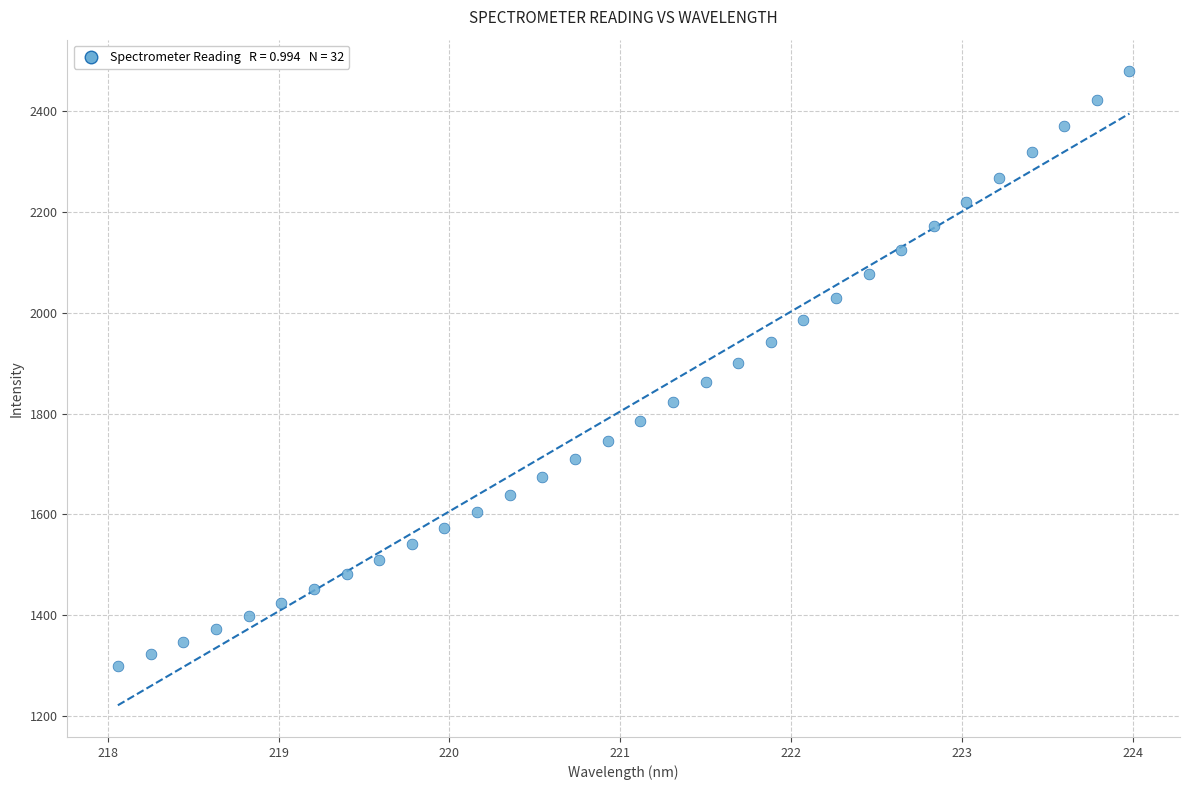

What is the range of Y values (max minus min)?

1180.3